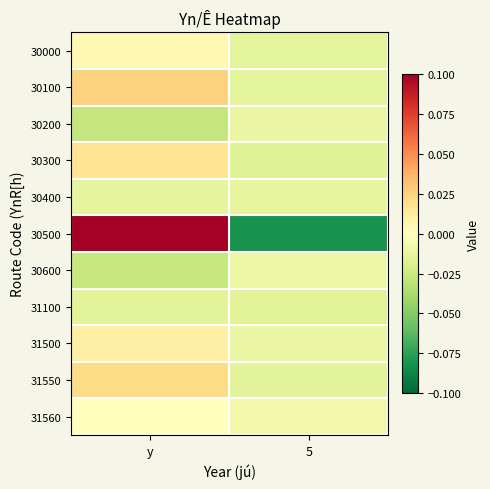

What is the greatest value displayed?

0.2